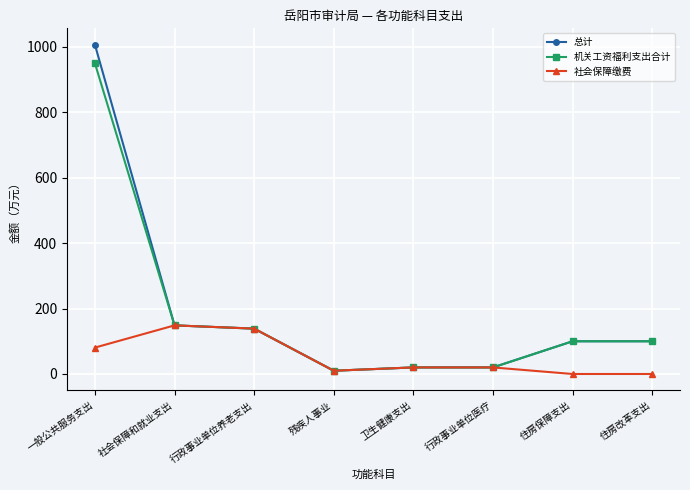

How many lines are shown in the chart?

3